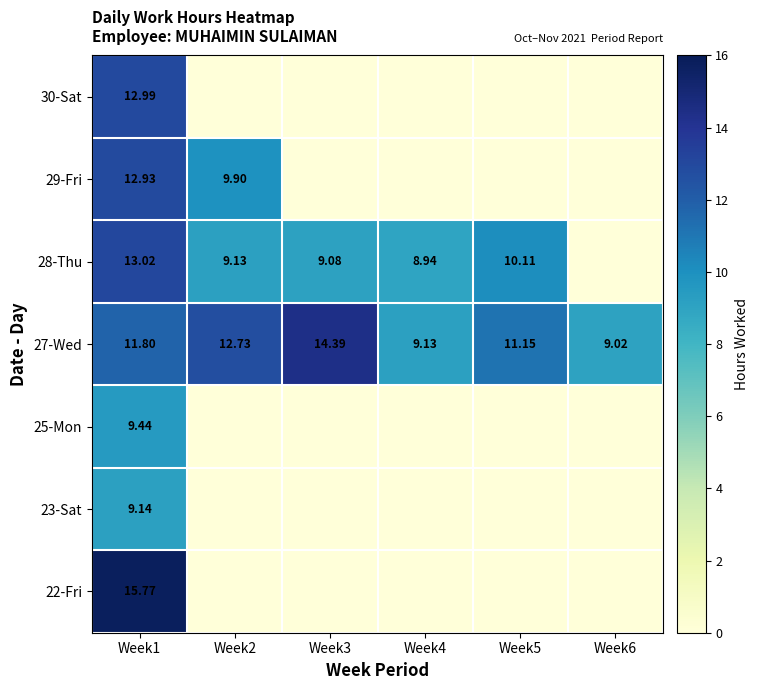

What is the difference between the highest and lowest values at Week6?

9.0